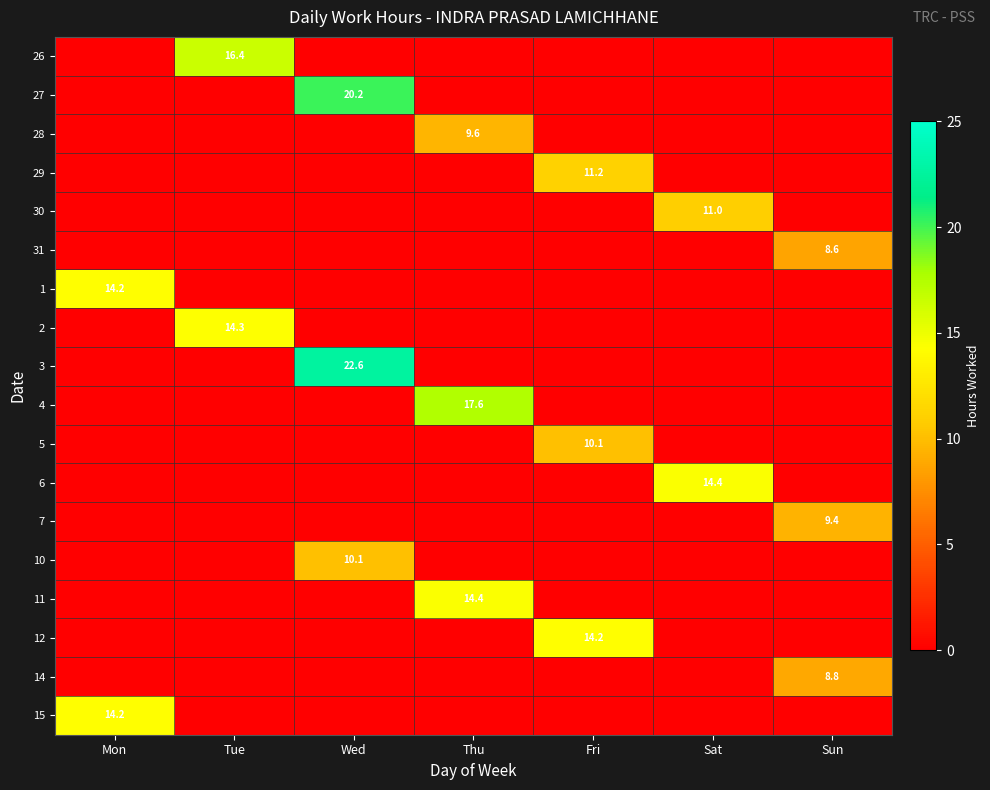

Which category has the lowest value across all series?

Mon